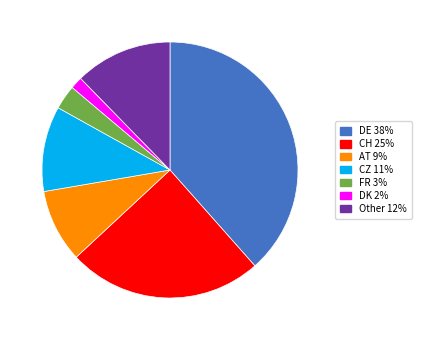

Approximately how many times larger is the value at CH compared to Other?

2.0